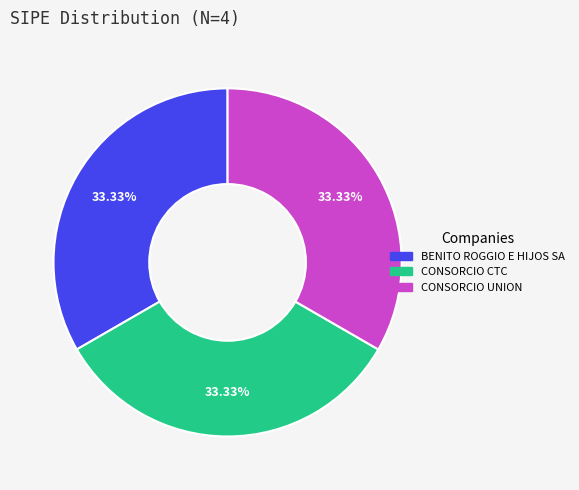

Count the number of slices in the pie.

3